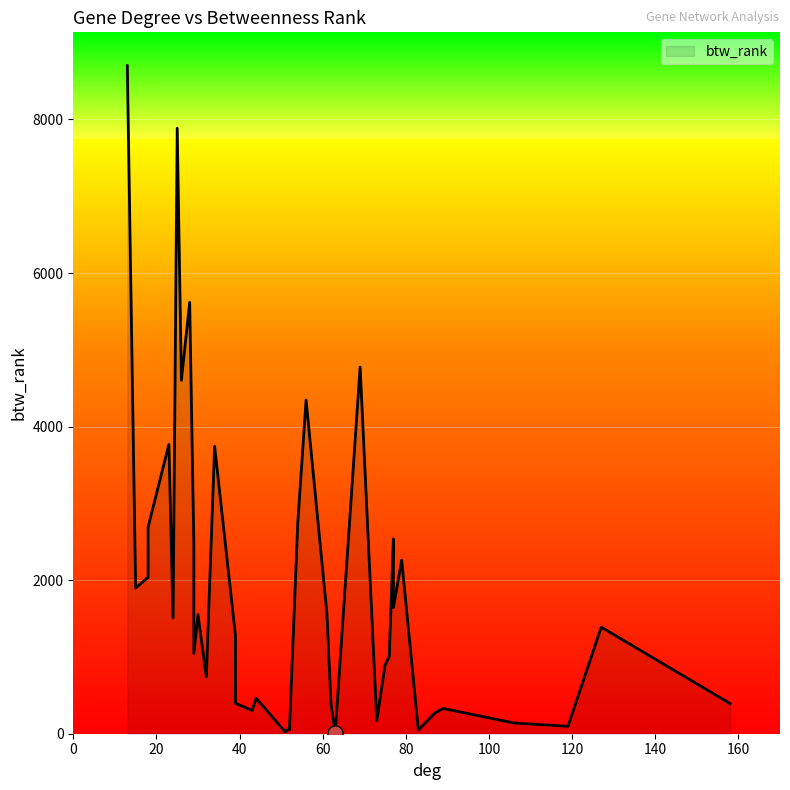

Which has a higher value, 52 or 87?

87